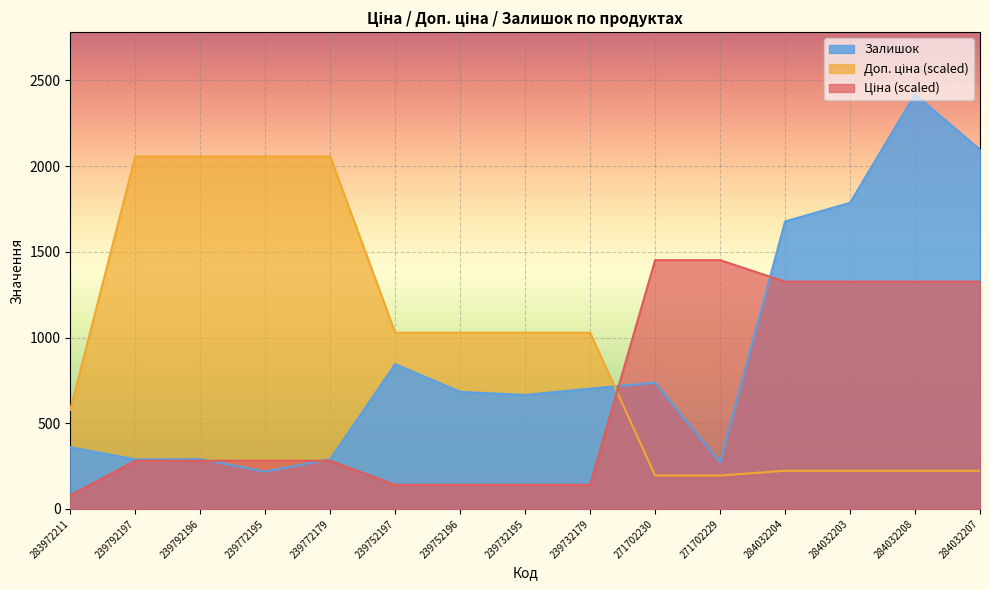

What is the label of the 3rd point from the right?

284032203